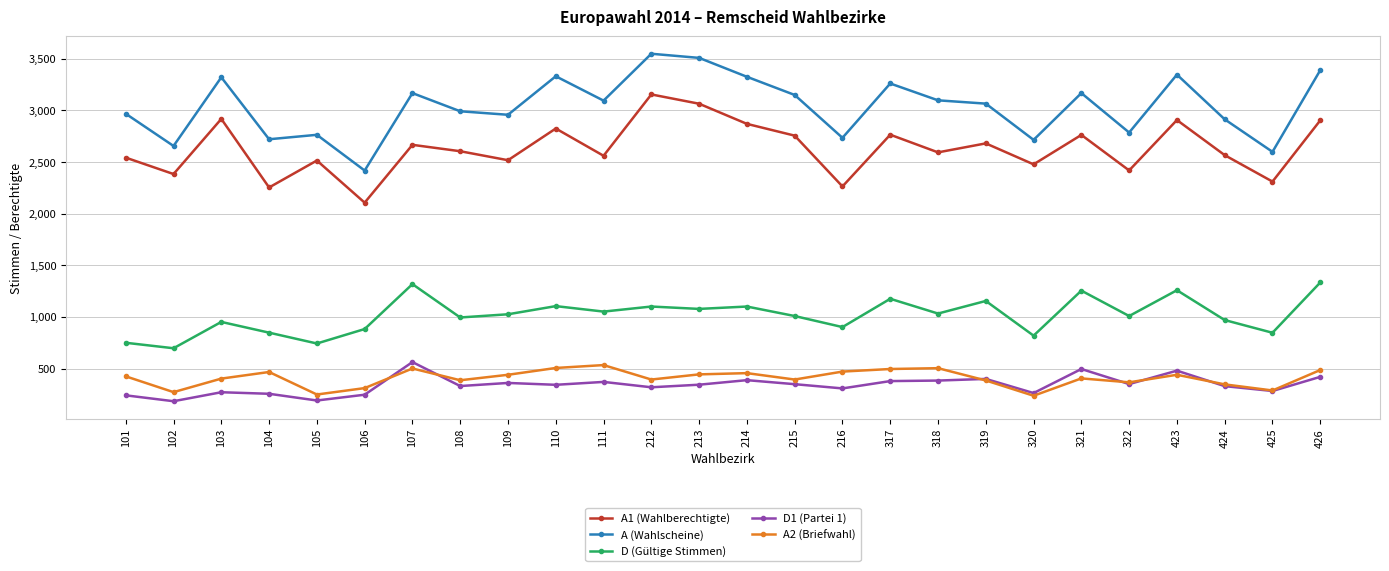

What is the value of the A (Wahlscheine) point at the 1st from the left?

2968